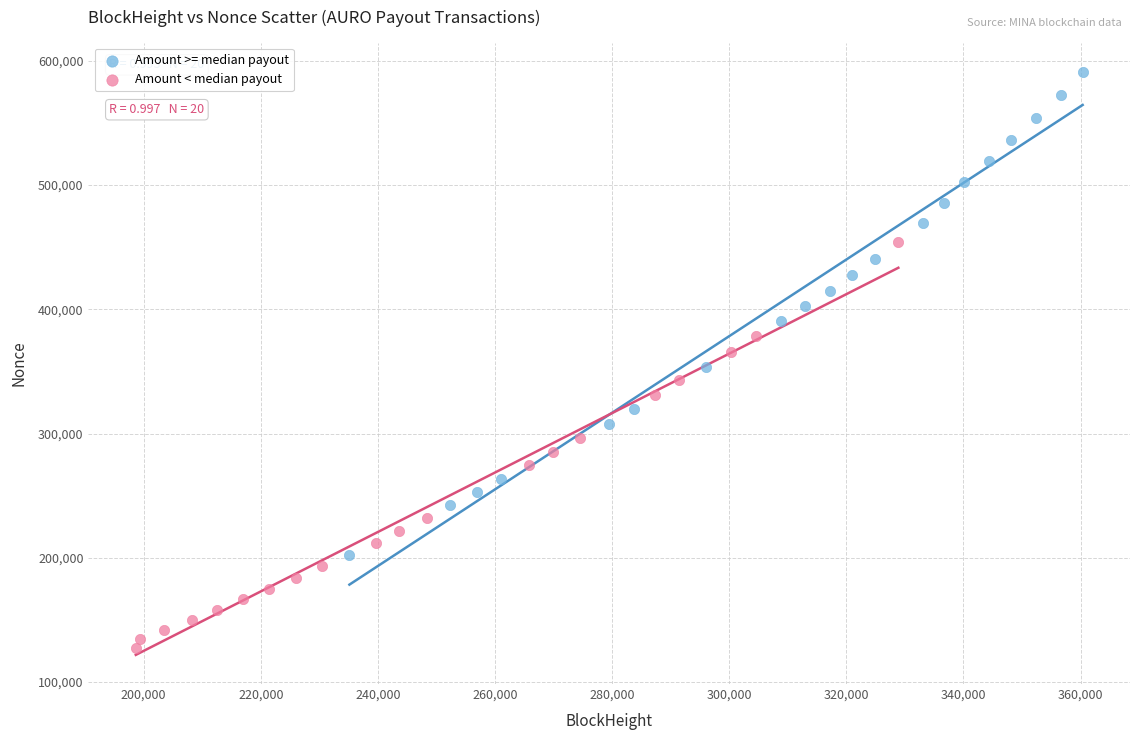

Which series reaches the maximum Y coordinate?

Amount >= median payout